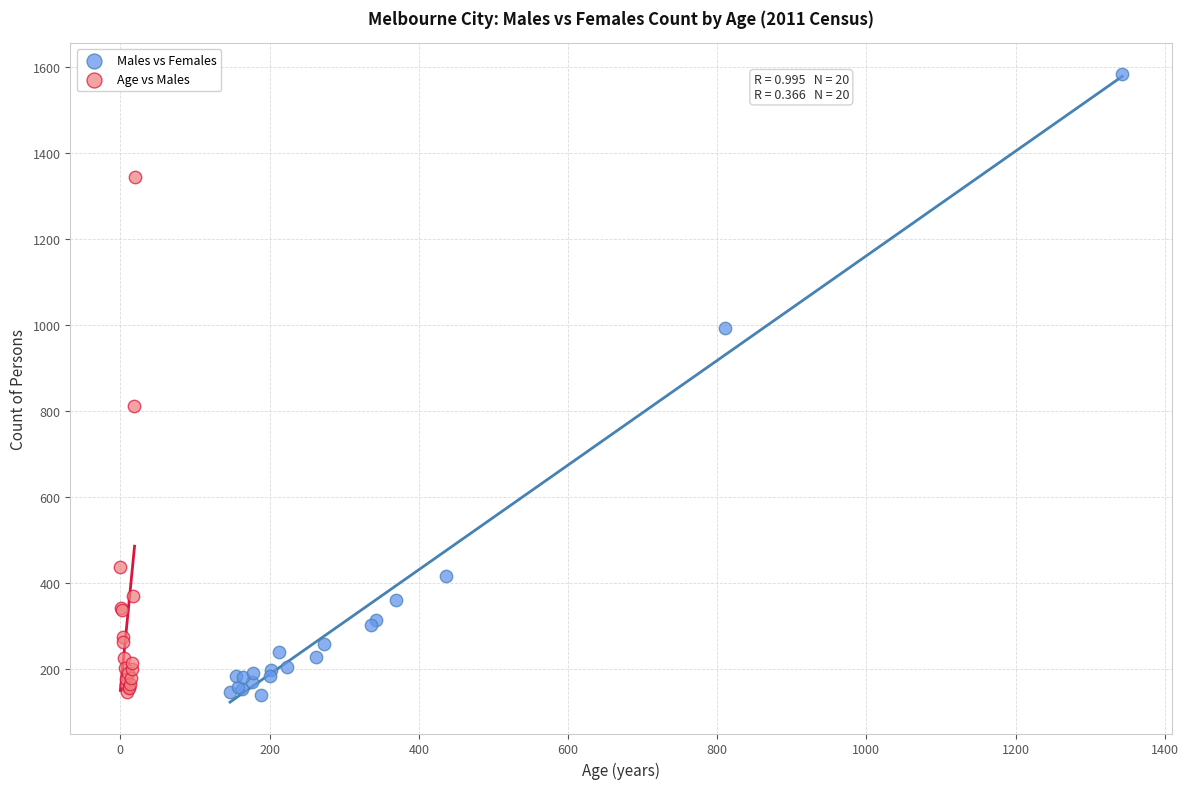

Which series has the largest Y range (max minus min)?

Males vs Females